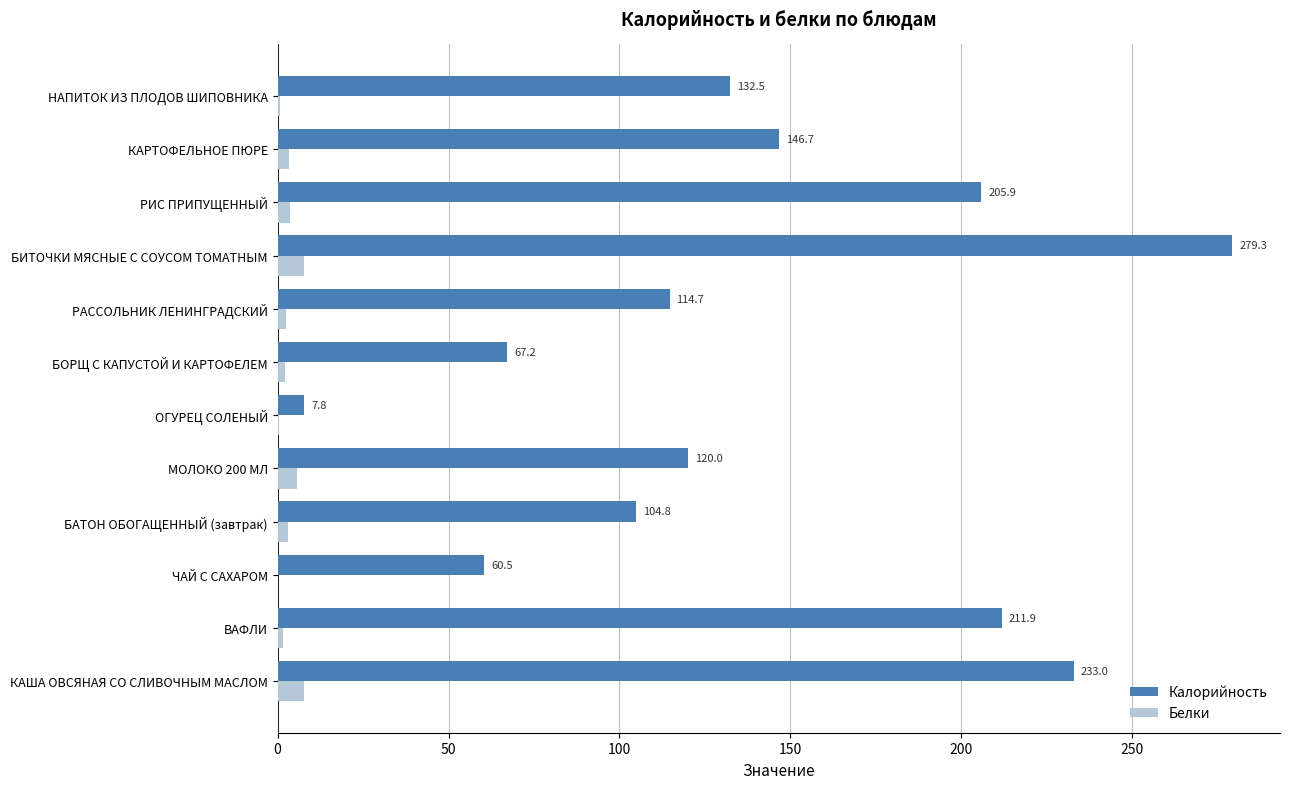

Where is Калорийность nearest to the value 143?

КАРТОФЕЛЬНОЕ ПЮРЕ